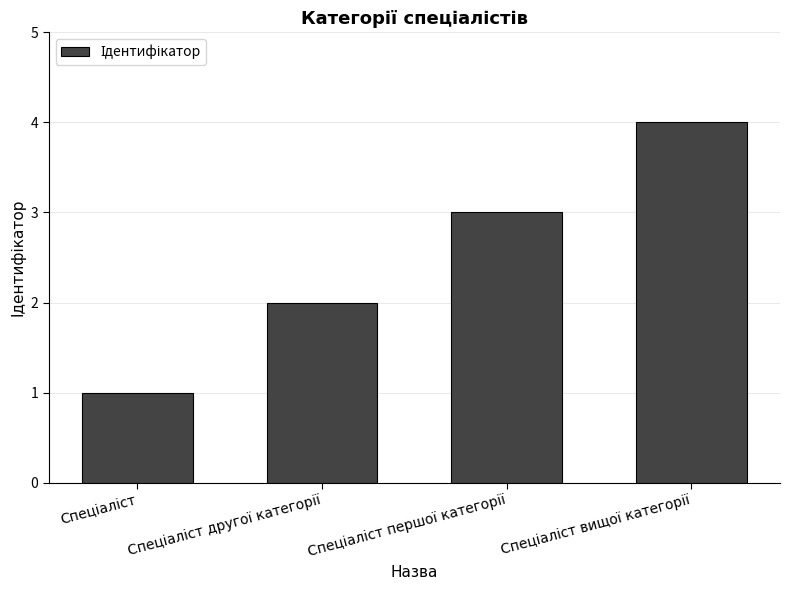

What is the minimum value shown in the chart?

1